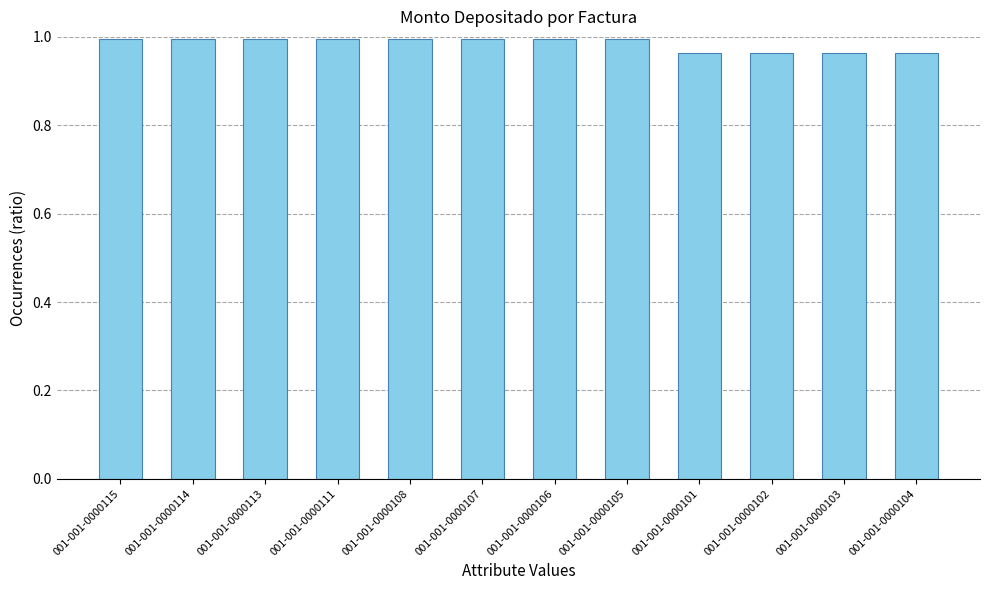

What is the label of the 11th bar from the right?

001-001-0000114